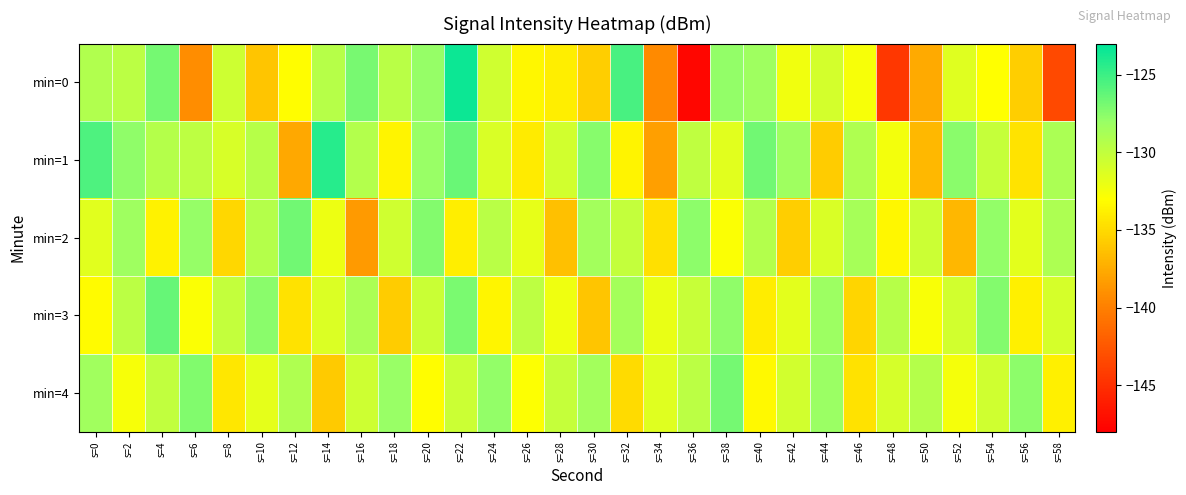

Reading left to right, what are all the values shown in this chart?

min=0: s=0=-129.2	s=2=-129.7	s=4=-126.9	s=6=-139.2	s=8=-130.6	s=10=-136.1	s=12=-133.1	s=14=-129.5	s=16=-127.0	s=18=-129.6	s=20=-128.0	s=22=-123.5	s=24=-130.7	s=26=-133.4	s=28=-133.9	s=30=-135.6	s=32=-125.4	s=34=-139.3	s=36=-147.5	s=38=-127.8	s=40=-128.3	s=42=-132.3	s=44=-130.9	s=46=-132.6	s=48=-144.5	s=50=-137.6	s=52=-131.5	s=54=-133.0	s=56=-135.6	s=58=-143.4
min=1: s=0=-125.6	s=2=-127.7	s=4=-129.4	s=6=-129.8	s=8=-131.0	s=10=-129.4	s=12=-137.7	s=14=-124.3	s=16=-129.3	s=18=-133.6	s=20=-128.0	s=22=-126.5	s=24=-131.2	s=26=-134.1	s=28=-130.8	s=30=-127.4	s=32=-133.6	s=34=-138.2	s=36=-129.9	s=38=-131.5	s=40=-126.8	s=42=-128.3	s=44=-135.7	s=46=-129.1	s=48=-132.4	s=50=-136.8	s=52=-127.5	s=54=-130.2	s=56=-134.5	s=58=-128.9
min=2: s=0=-131.5	s=2=-128.3	s=4=-133.7	s=6=-127.9	s=8=-135.2	s=10=-129.4	s=12=-126.8	s=14=-132.1	s=16=-138.5	s=18=-130.7	s=20=-127.3	s=22=-133.9	s=24=-129.6	s=26=-131.8	s=28=-136.4	s=30=-128.5	s=32=-130.1	s=34=-134.7	s=36=-127.6	s=38=-132.8	s=40=-129.3	s=42=-135.6	s=44=-131.2	s=46=-128.7	s=48=-133.4	s=50=-130.5	s=52=-136.9	s=54=-127.8	s=56=-131.6	s=58=-129.0
min=3: s=0=-133.2	s=2=-129.7	s=4=-126.4	s=6=-132.8	s=8=-130.1	s=10=-127.5	s=12=-134.6	s=14=-131.3	s=16=-128.9	s=18=-135.7	s=20=-130.4	s=22=-127.1	s=24=-133.5	s=26=-129.8	s=28=-132.2	s=30=-136.1	s=32=-128.6	s=34=-131.9	s=36=-130.3	s=38=-127.7	s=40=-134.0	s=42=-131.6	s=44=-128.2	s=46=-135.3	s=48=-129.5	s=50=-132.7	s=52=-130.8	s=54=-127.3	s=56=-133.8	s=58=-131.0
min=4: s=0=-128.4	s=2=-132.6	s=4=-130.0	s=6=-127.2	s=8=-134.3	s=10=-131.7	s=12=-129.1	s=14=-135.8	s=16=-130.6	s=18=-128.0	s=20=-133.1	s=22=-130.5	s=24=-127.8	s=26=-132.9	s=28=-130.2	s=30=-128.5	s=32=-135.0	s=34=-131.4	s=36=-129.7	s=38=-126.9	s=40=-133.3	s=42=-130.8	s=44=-128.1	s=46=-134.6	s=48=-131.0	s=50=-129.4	s=52=-132.5	s=54=-130.7	s=56=-127.6	s=58=-133.8